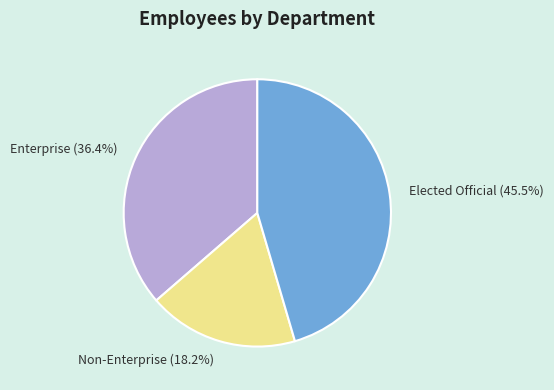

True or false: Enterprise accounts for 46% of the total.

False